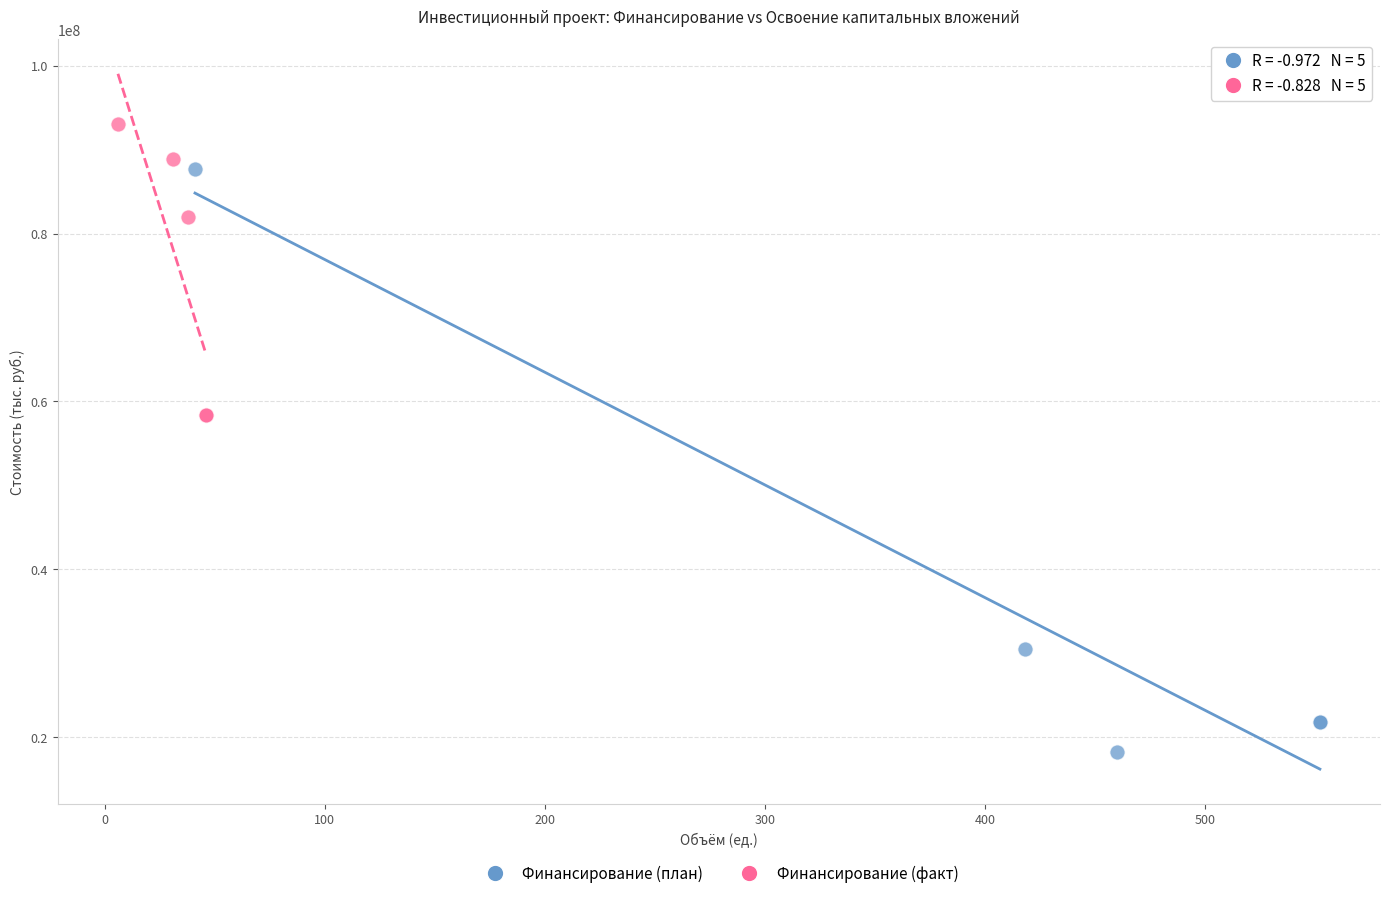

Which series reaches the minimum Y coordinate?

Финансирование (план)